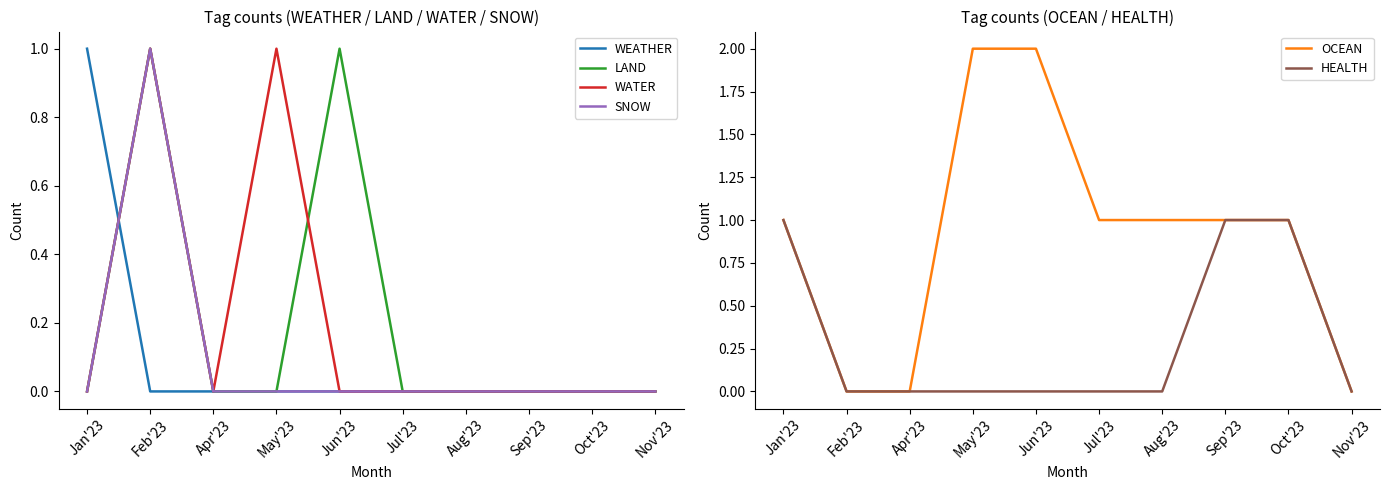

The WEATHER series shows 0 at Jul'23. True or false?

True